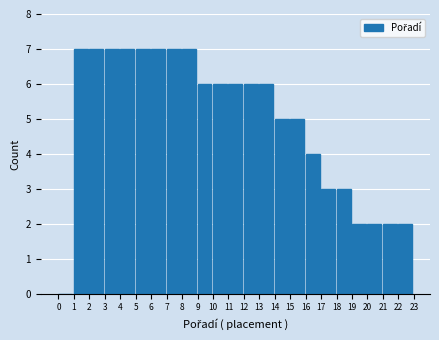

Reading left to right, transcribe this chart: for each bar, give the range it covers on the x-axis and its height. The values are not printed on the chart, so give them approximately, as read against the axis.

0 to 1: 0
1 to 2: 7
2 to 3: 7
3 to 4: 7
4 to 5: 7
5 to 6: 7
6 to 7: 7
7 to 8: 7
8 to 9: 7
9 to 10: 6
10 to 11: 6
11 to 12: 6
12 to 13: 6
13 to 14: 6
14 to 15: 5
15 to 16: 5
16 to 17: 4
17 to 18: 3
18 to 19: 3
19 to 20: 2
20 to 21: 2
21 to 22: 2
22 to 23: 2